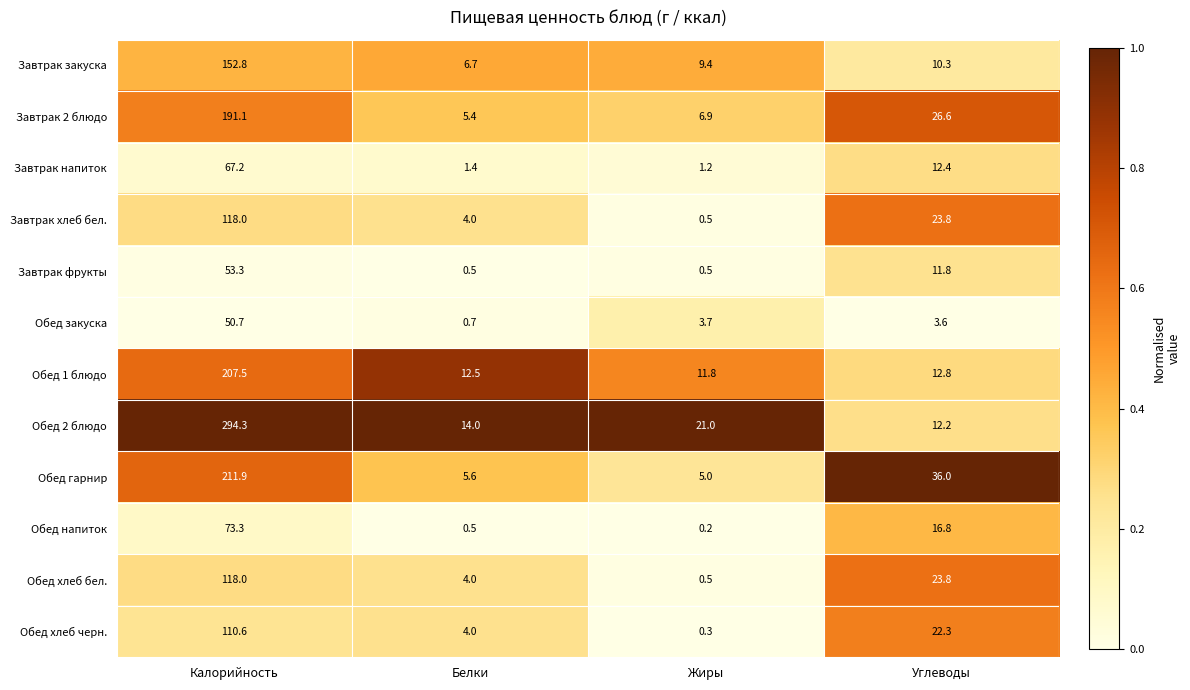

How many distinct data groups are displayed?

12